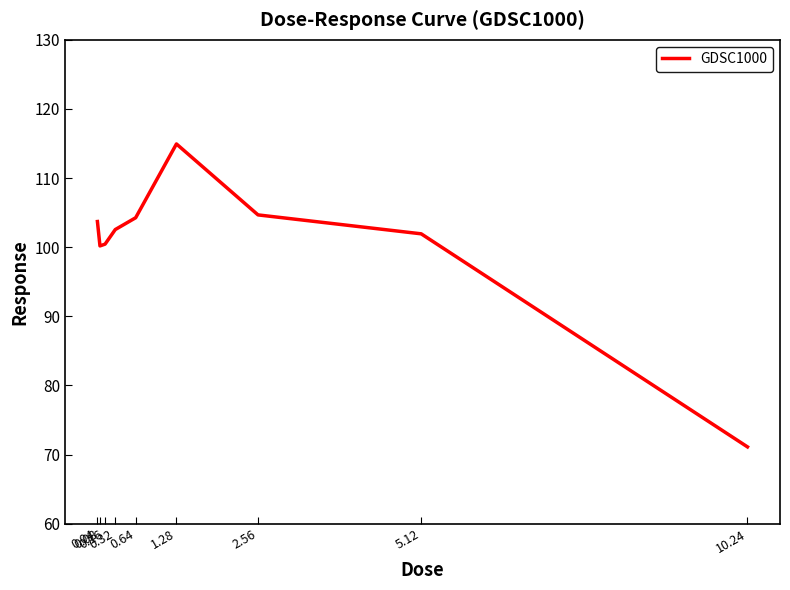

What is the greatest value displayed?

114.9